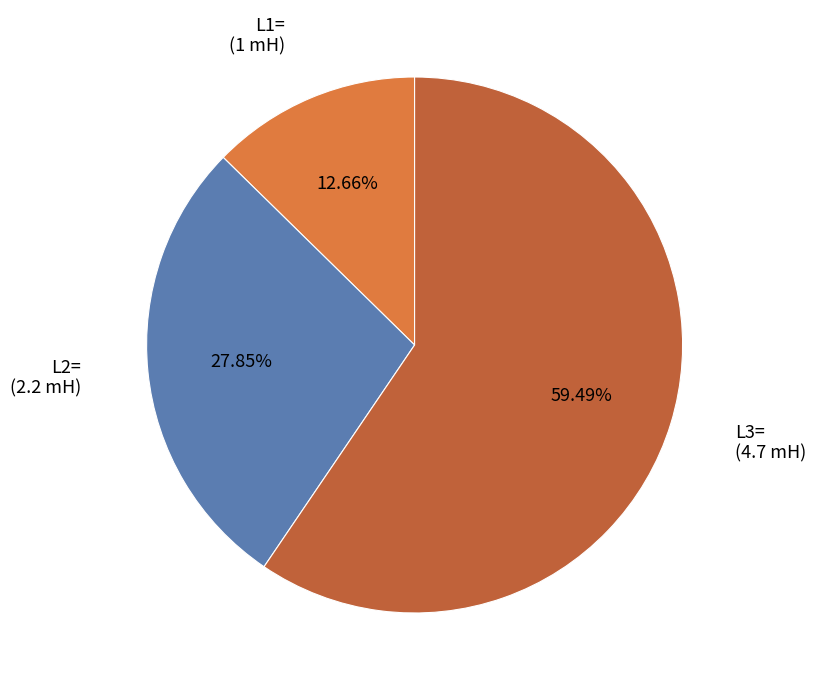

Which has a higher value, L3= or L2=?

L3=